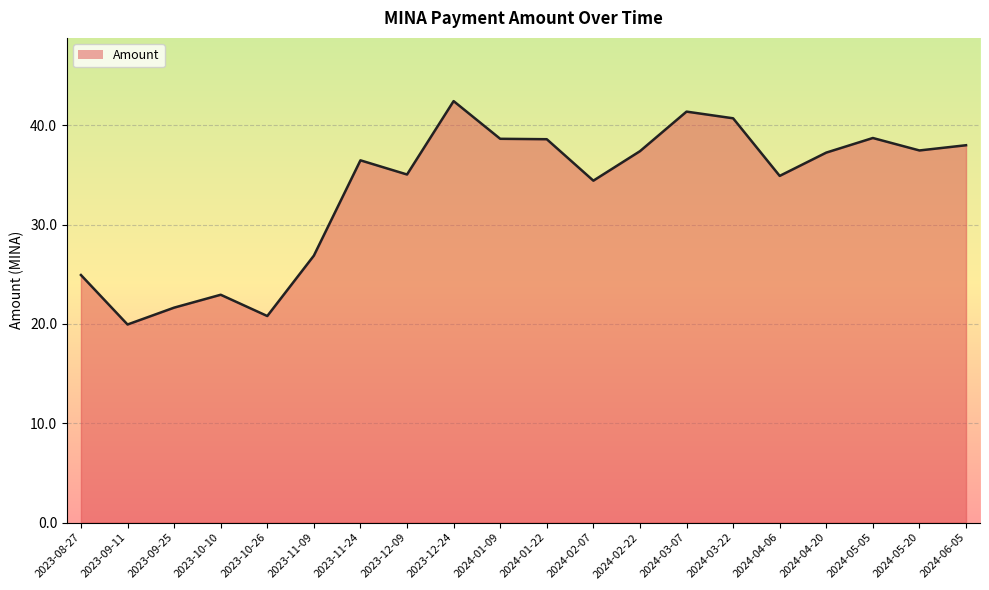

At which category does the chart reach its peak across all series?

2023-12-24